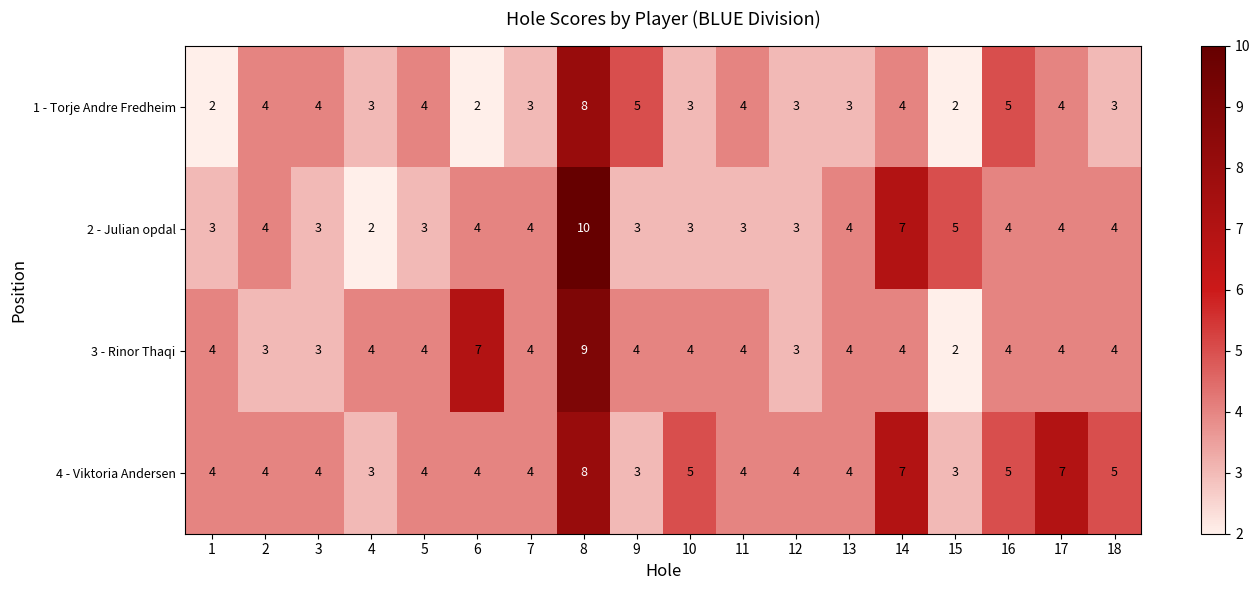

The 2 - Julian opdal series shows 2 at 8. True or false?

False